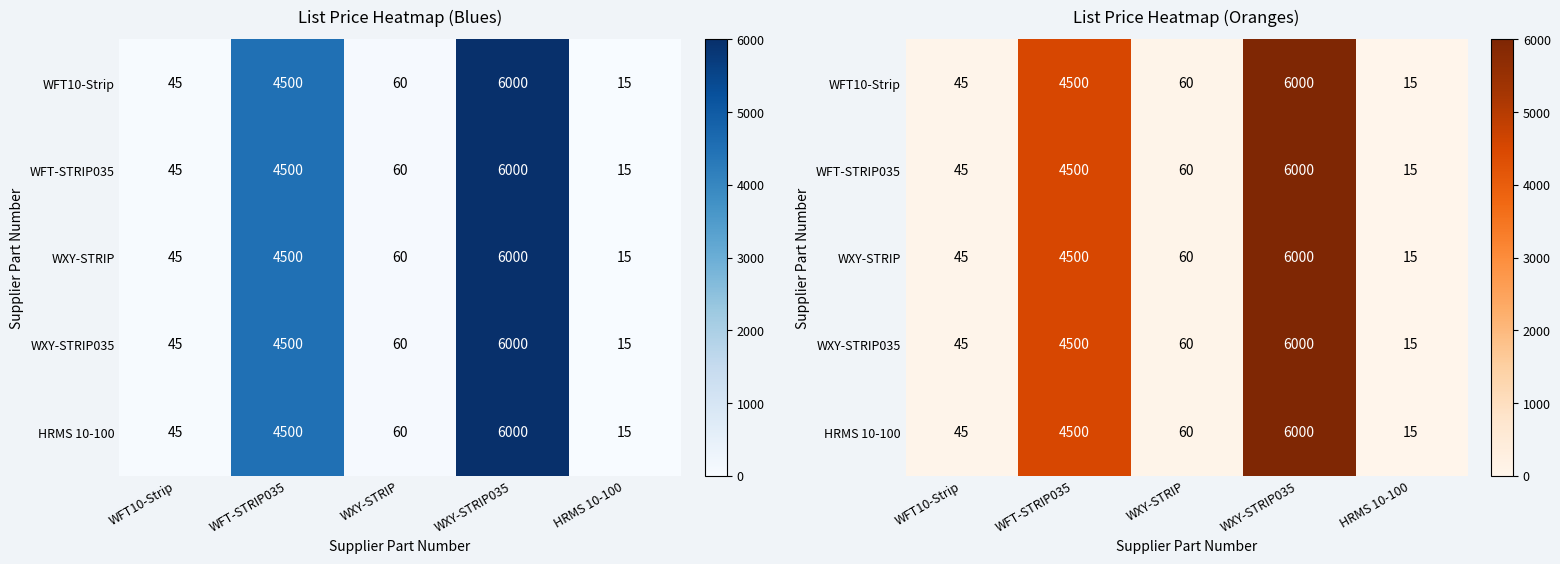

What is the sum of the WFT10-Strip values at HRMS 10-100 and WXY-STRIP?

75